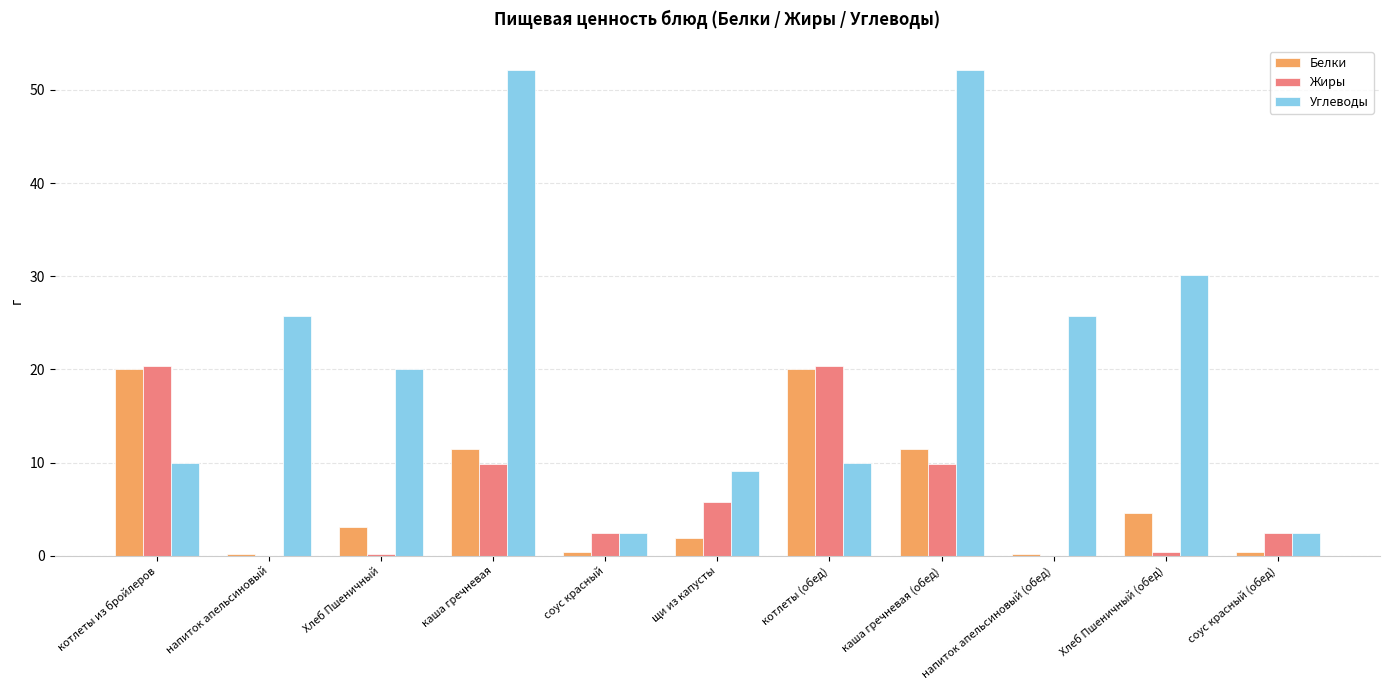

What is the greatest value displayed?

52.1